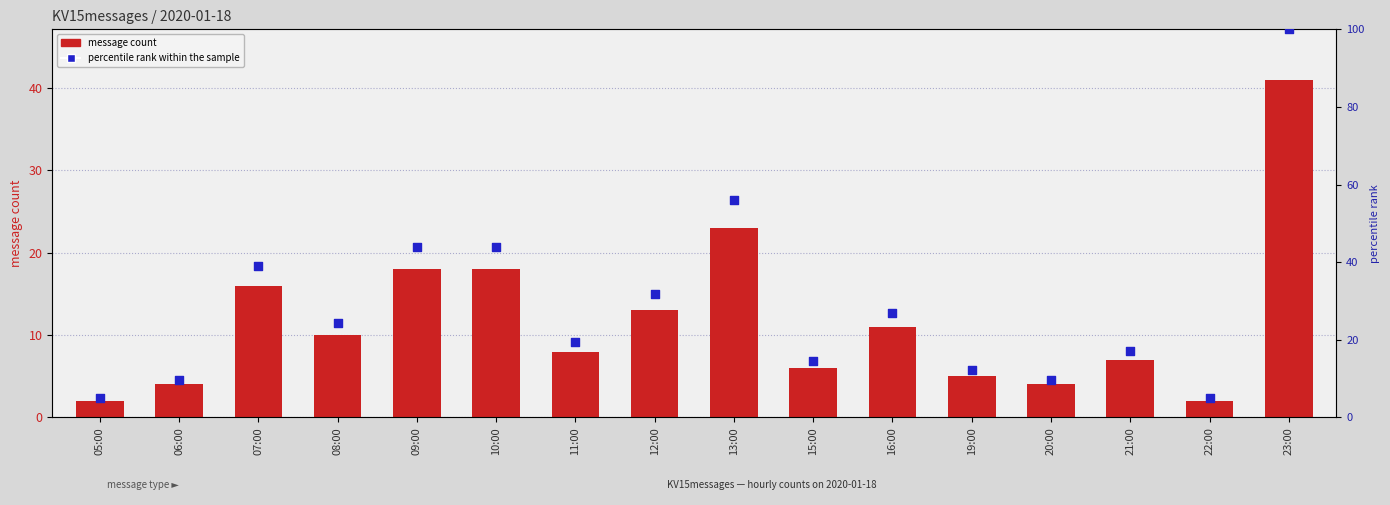

What are all the series names shown in the legend?

message count, percentile rank within the sample